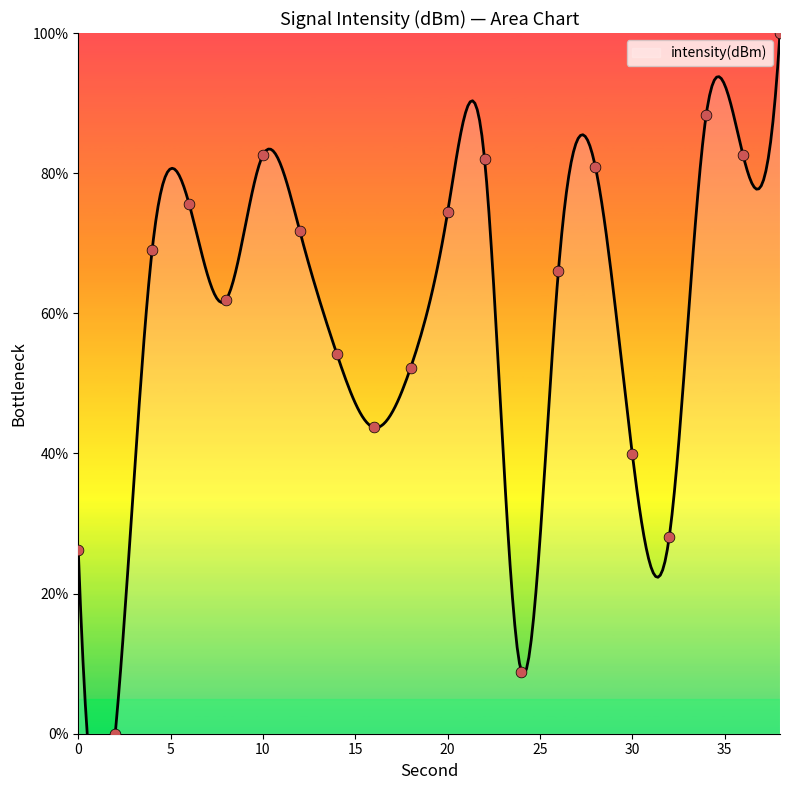

Approximately how many times larger is the value at 30 compared to 38?

0.4